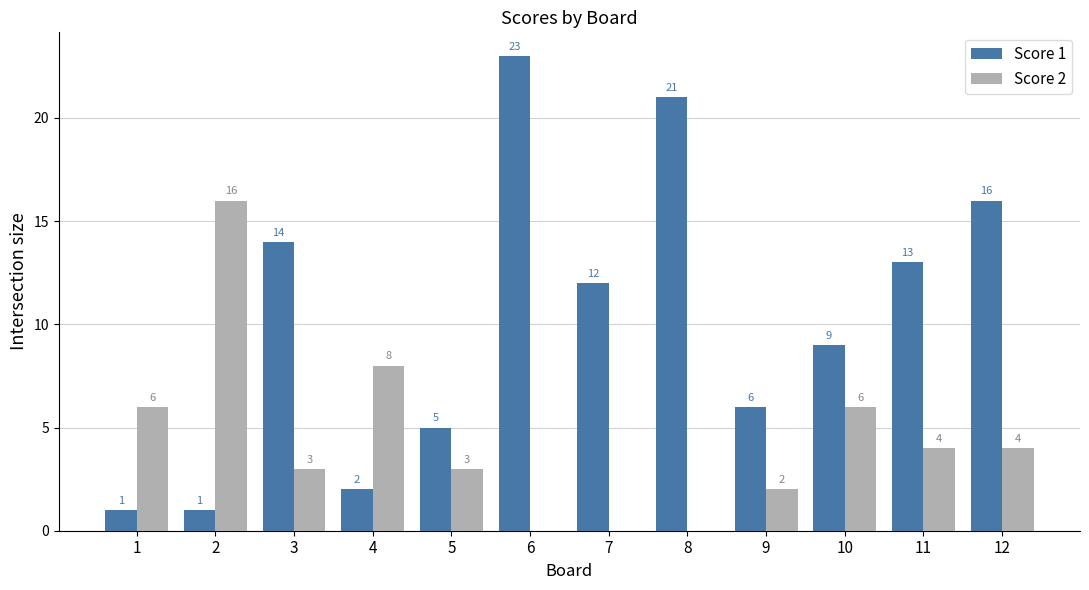

Are the bars horizontal?

No